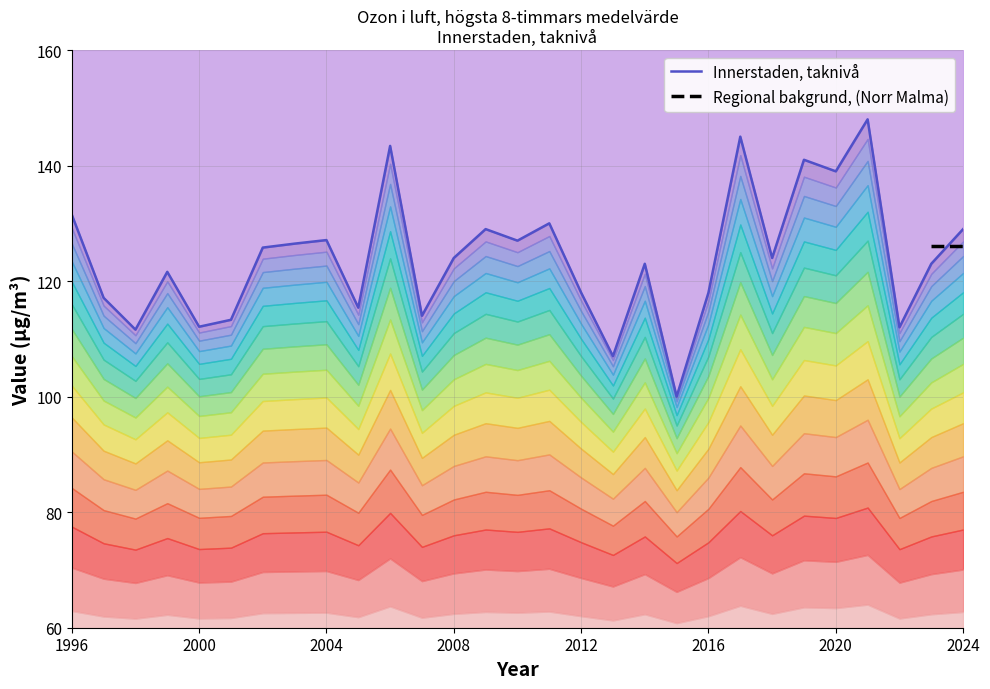

Reading left to right, transcribe all the data shown in this chart.

131.5	117.1	111.6	121.6	112.1	113.3	125.8	126.5	127.1	115.4	143.4	114.0	124.0	129.0	127.0	130.0	118.0	107.0	123.0	100.0	118.0	145.0	124.0	141.0	139.0	148.0	112.0	123.0	129.0